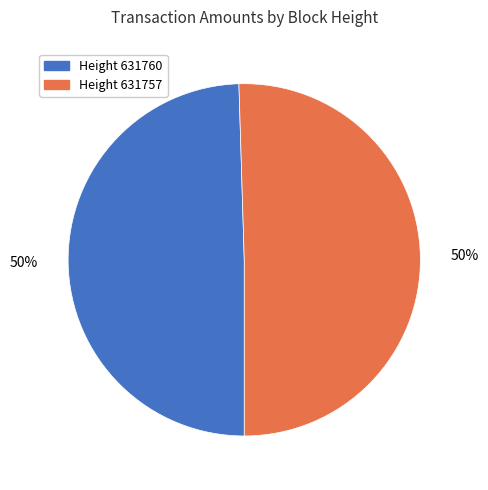

To the nearest percent, what is the average slice percentage?

50%